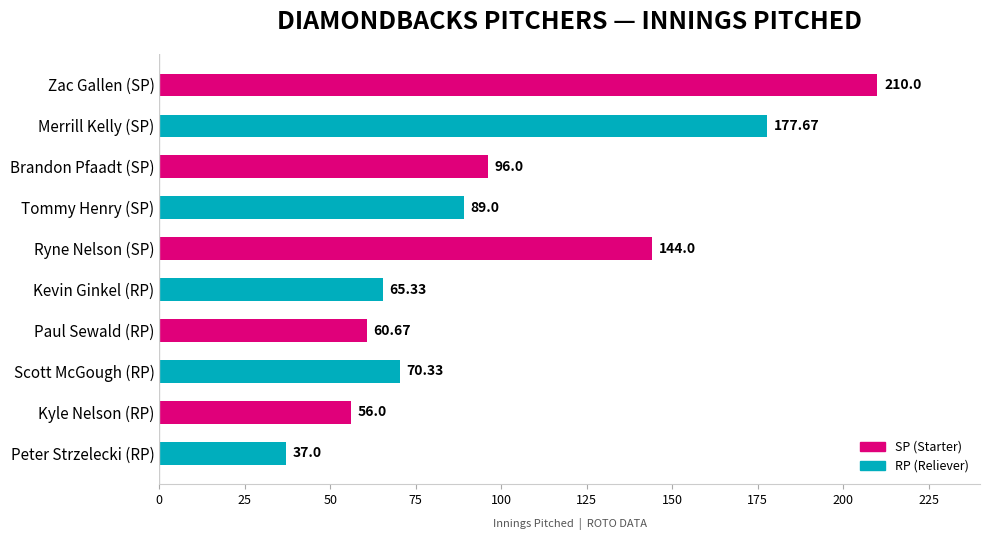

What is the difference between the second highest and minimum values?

140.7